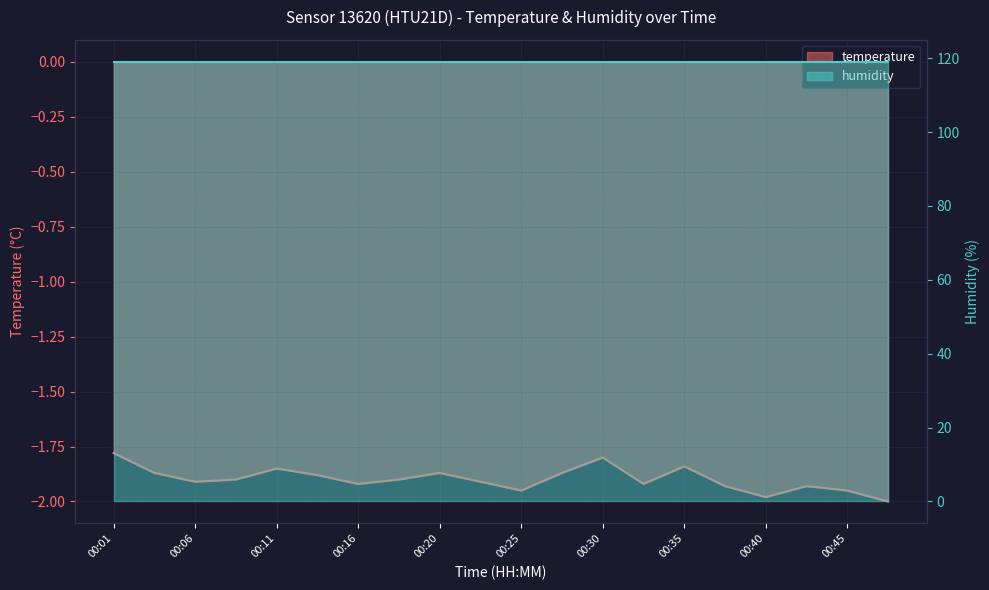

At which label is the value closest to -1?

00:01